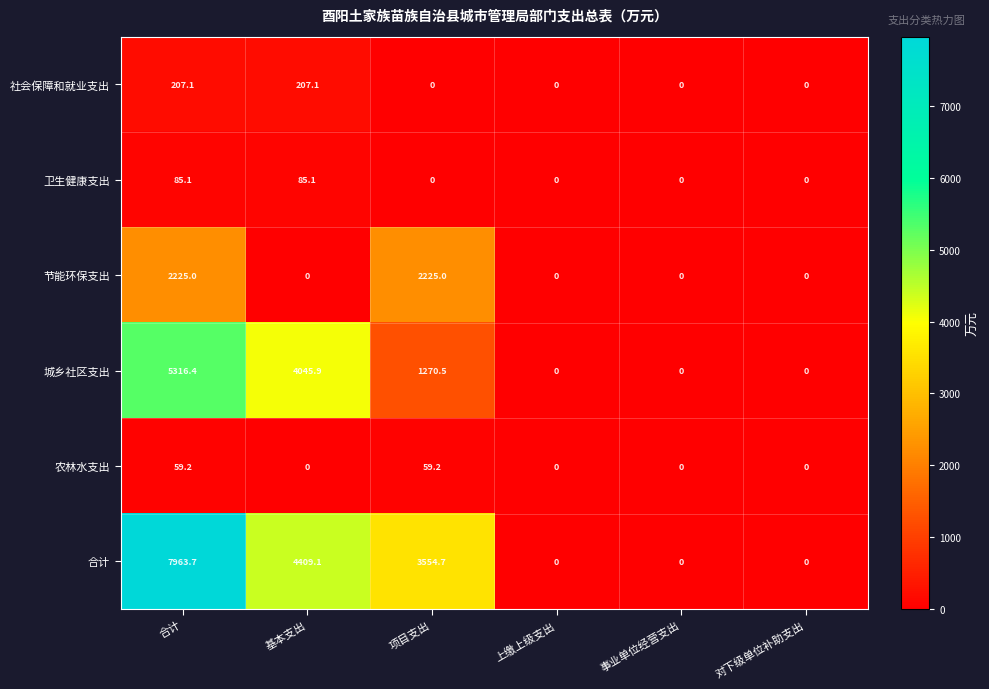

At which category is the sum across all series the highest?

合计